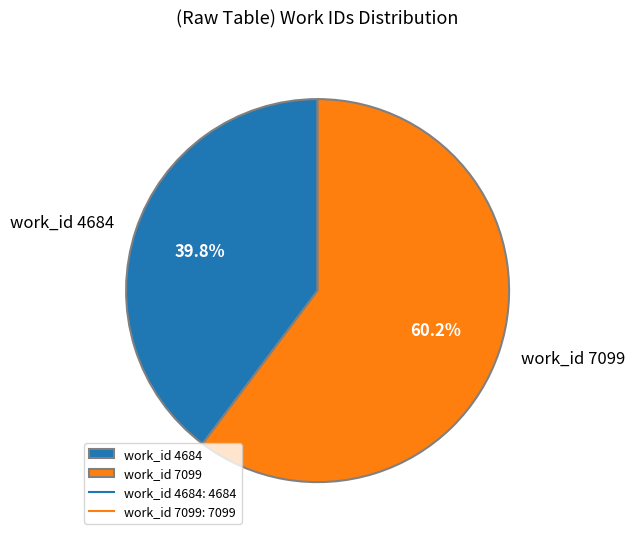

How many segments does this pie chart have?

2